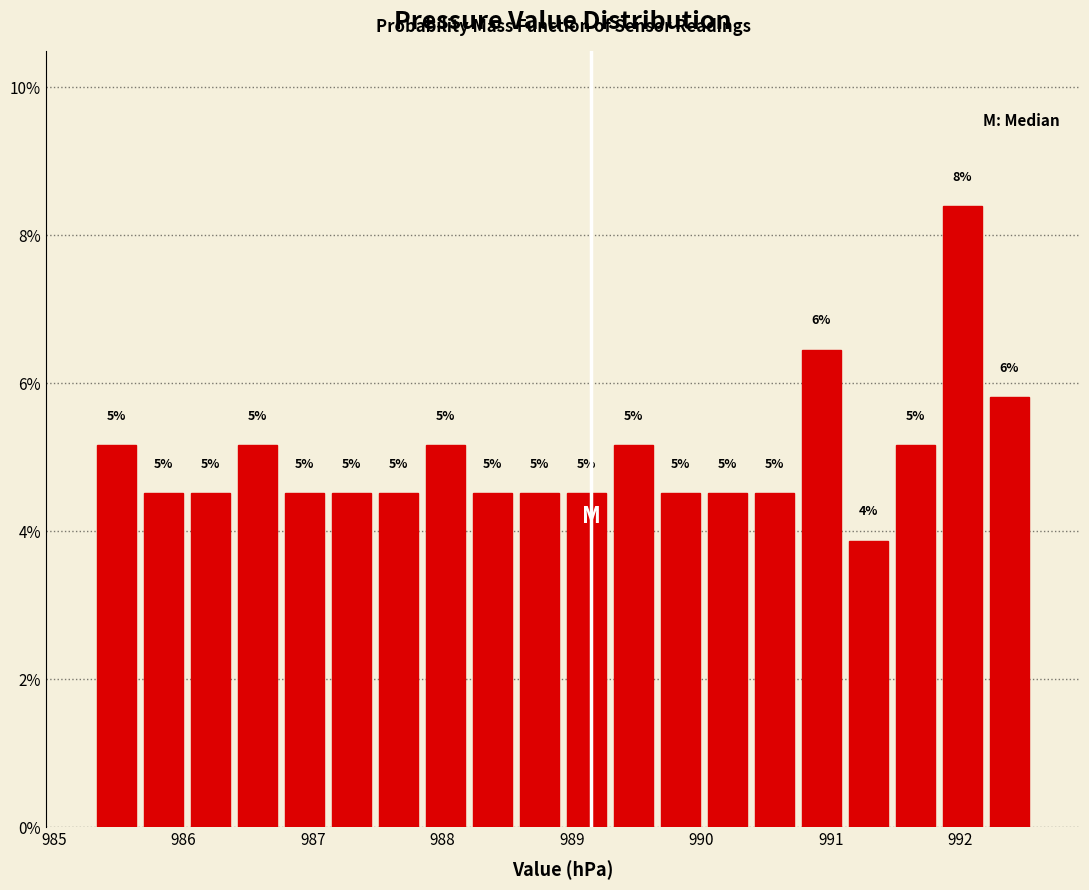

Around what value on the x-axis is the tallest bar? Give the approximate position of its centre, as read against the axis.

992.0